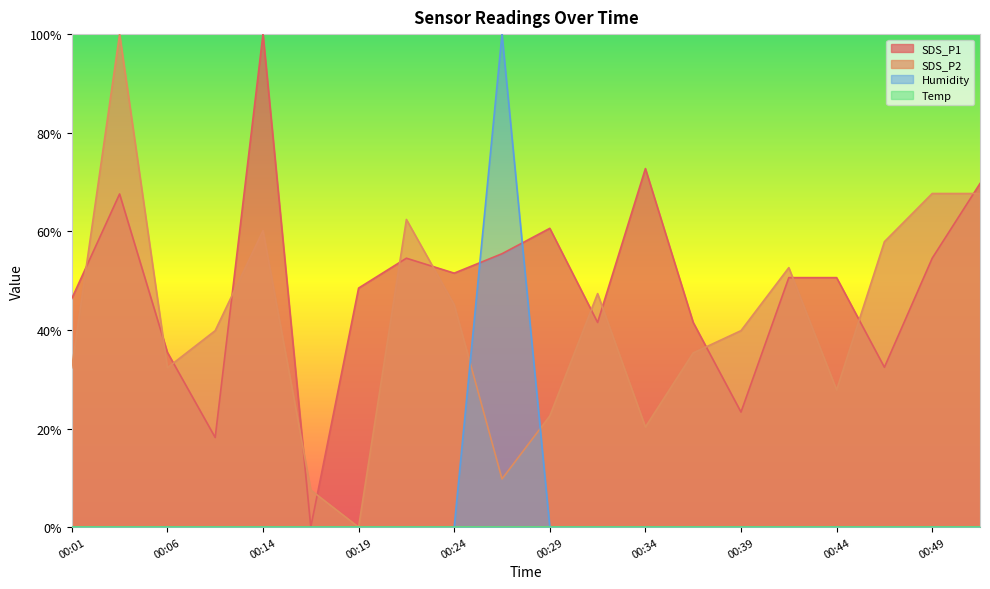

True or false: Humidity has a value of 0.0 at 00:49.

True